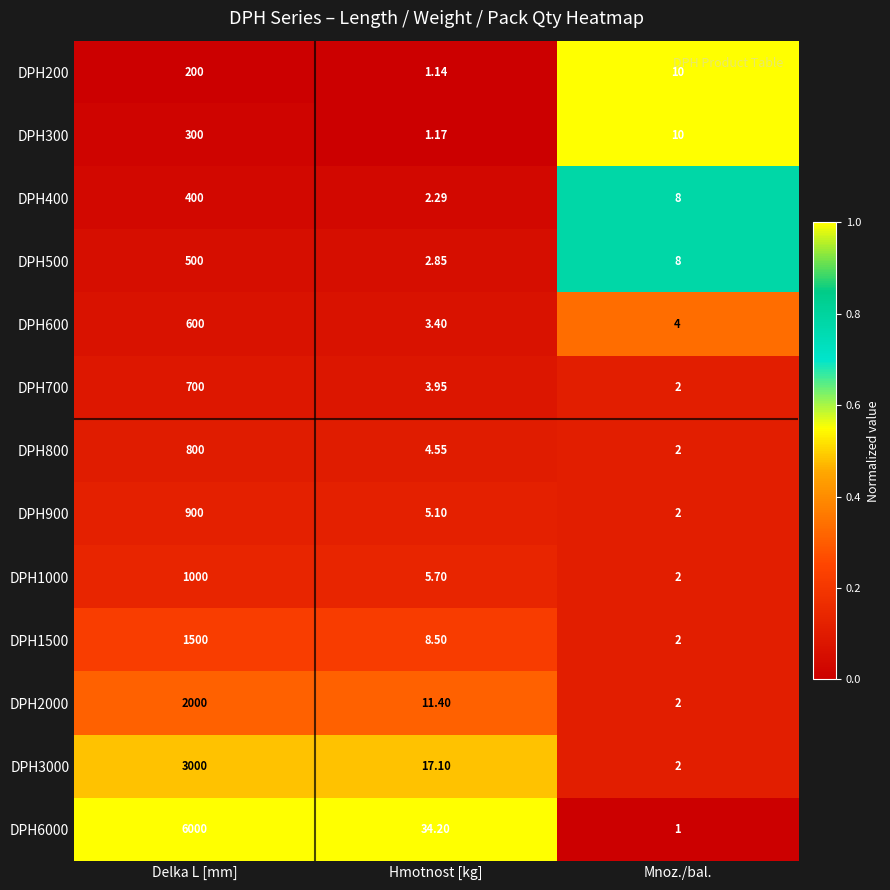

At which category does the chart reach its peak across all series?

Delka L [mm]